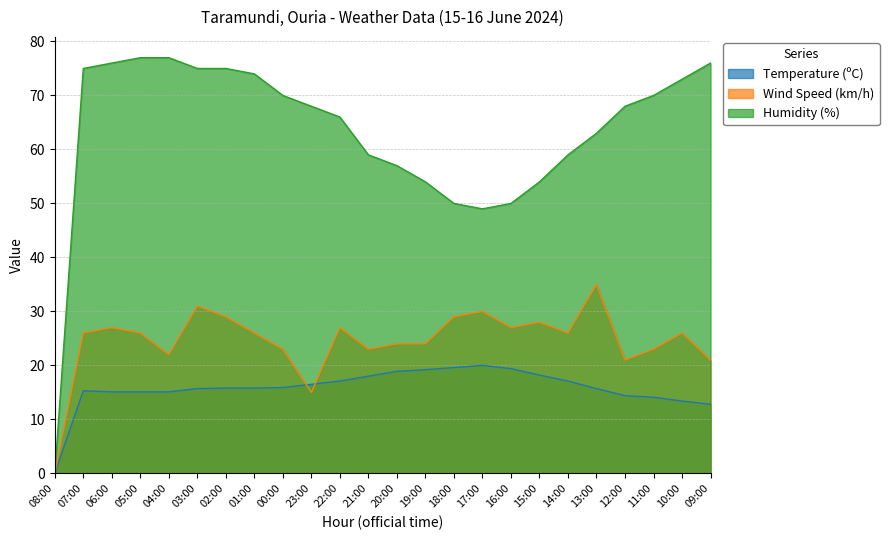

Which series has the largest total across all categories?

Humidity (%)